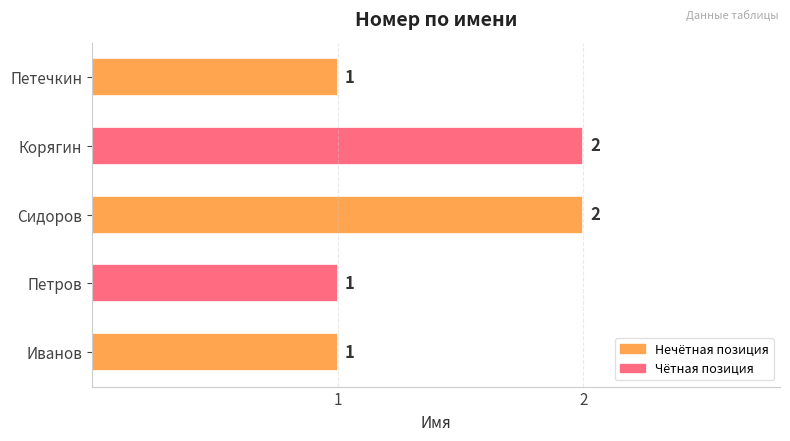

What is the ratio of the value at Иванов to the value at Корягин?

0.5